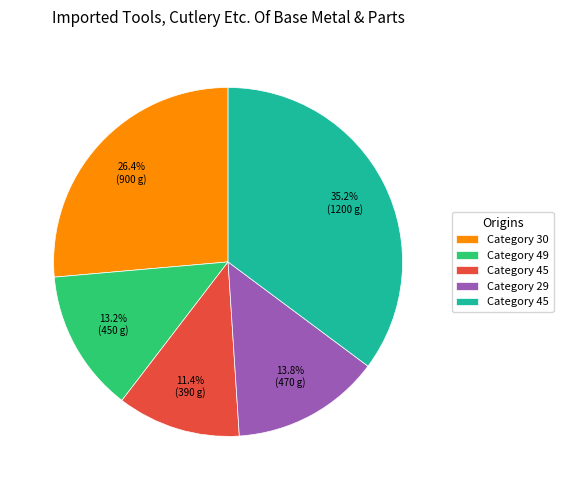

Does any single category account for the majority?

No